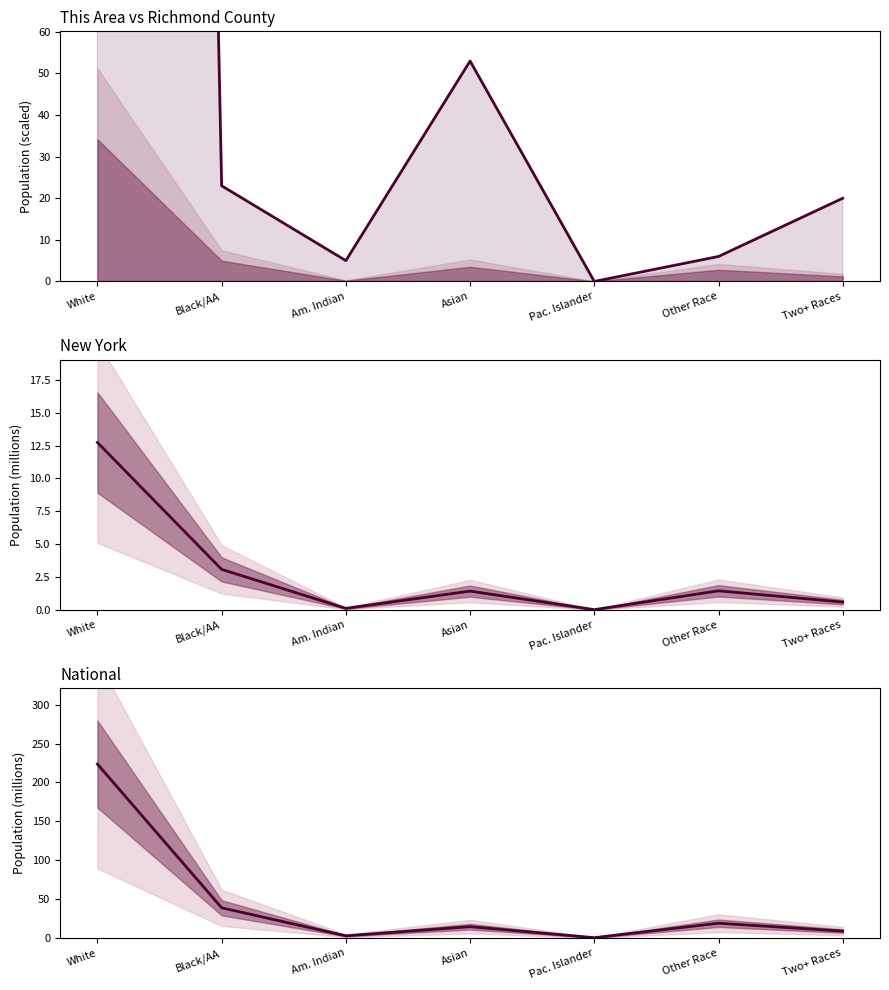

What are all the series names shown in the legend?

This Area, New York, National